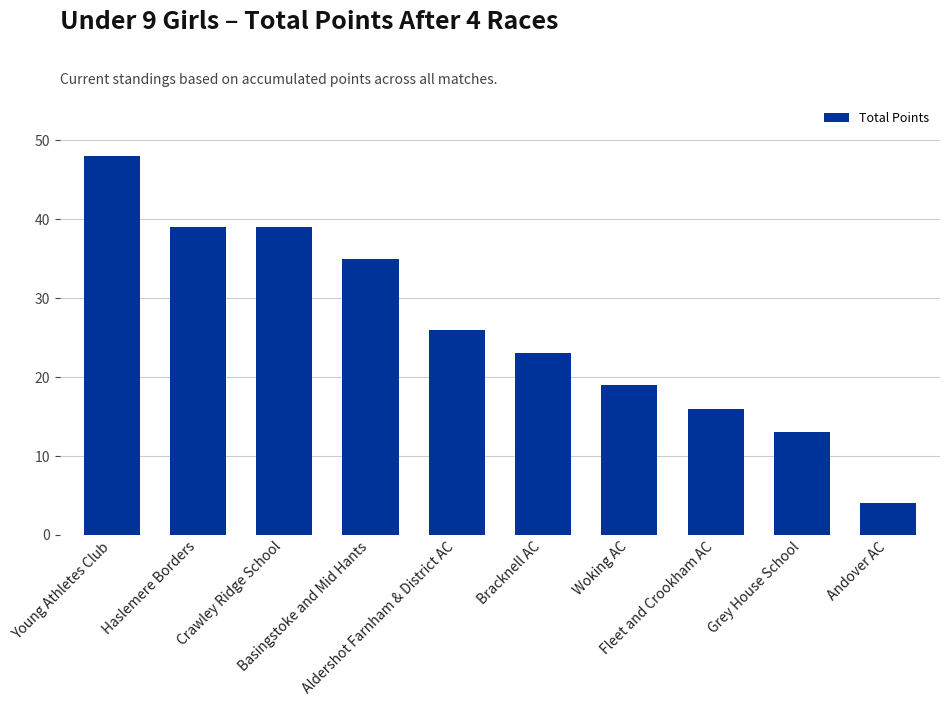

What is the minimum value shown in the chart?

4